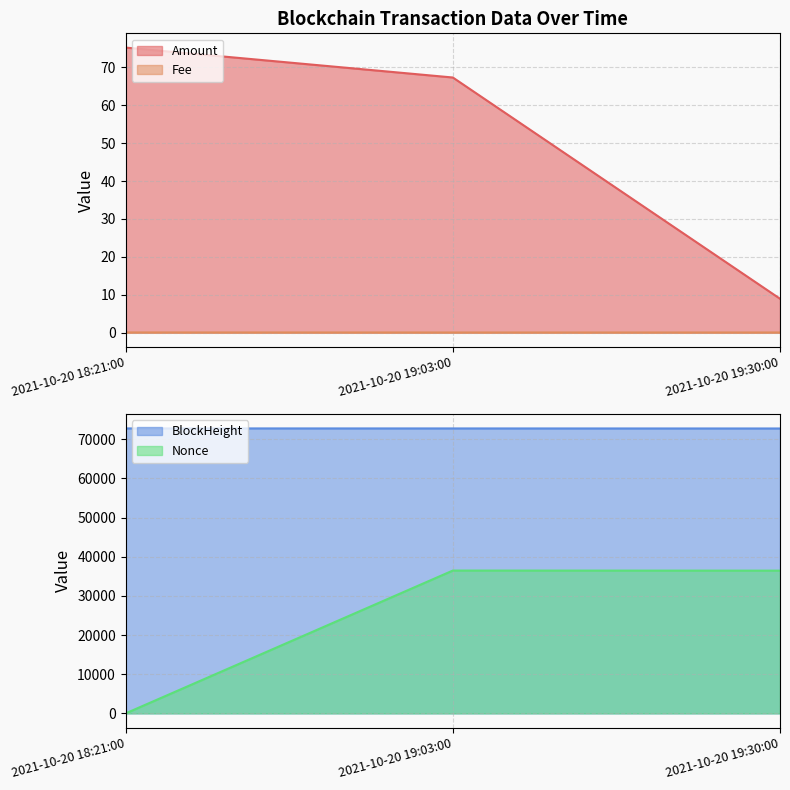

What is the sum of the Nonce values at 2021-10-20 19:03:00 and 2021-10-20 18:21:00?

36463